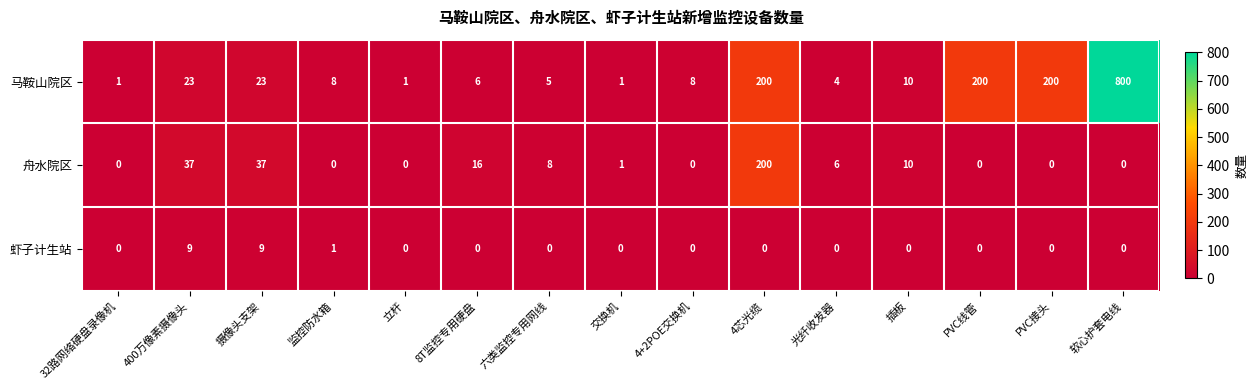

What is the spread (max minus min) of values at 32路网络硬盘录像机?

1